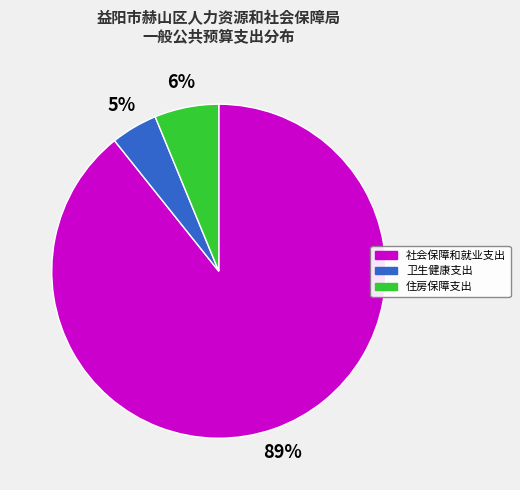

Count the number of slices in the pie.

3